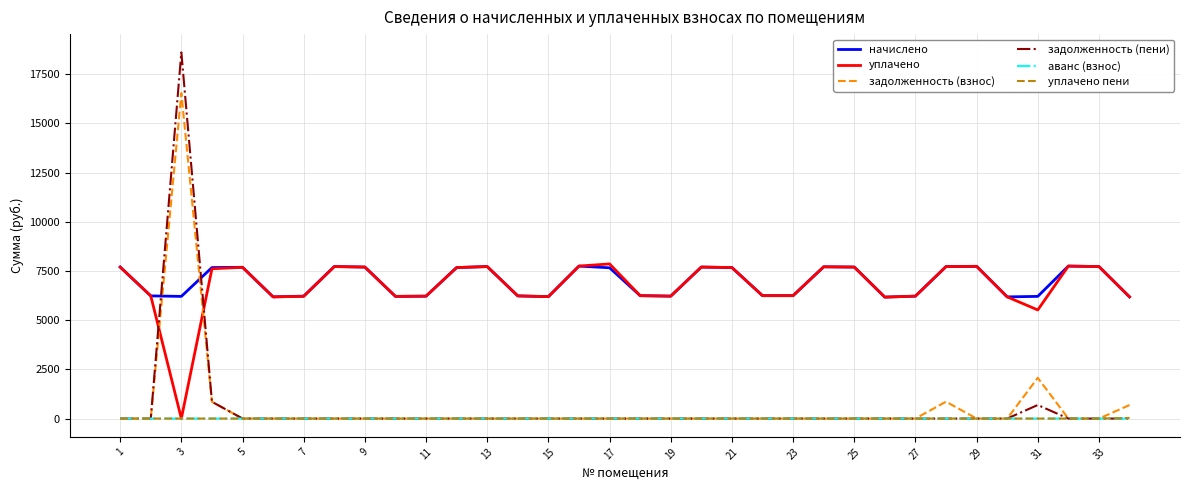

Which series has the widest spread of values?

задолженность (пени)